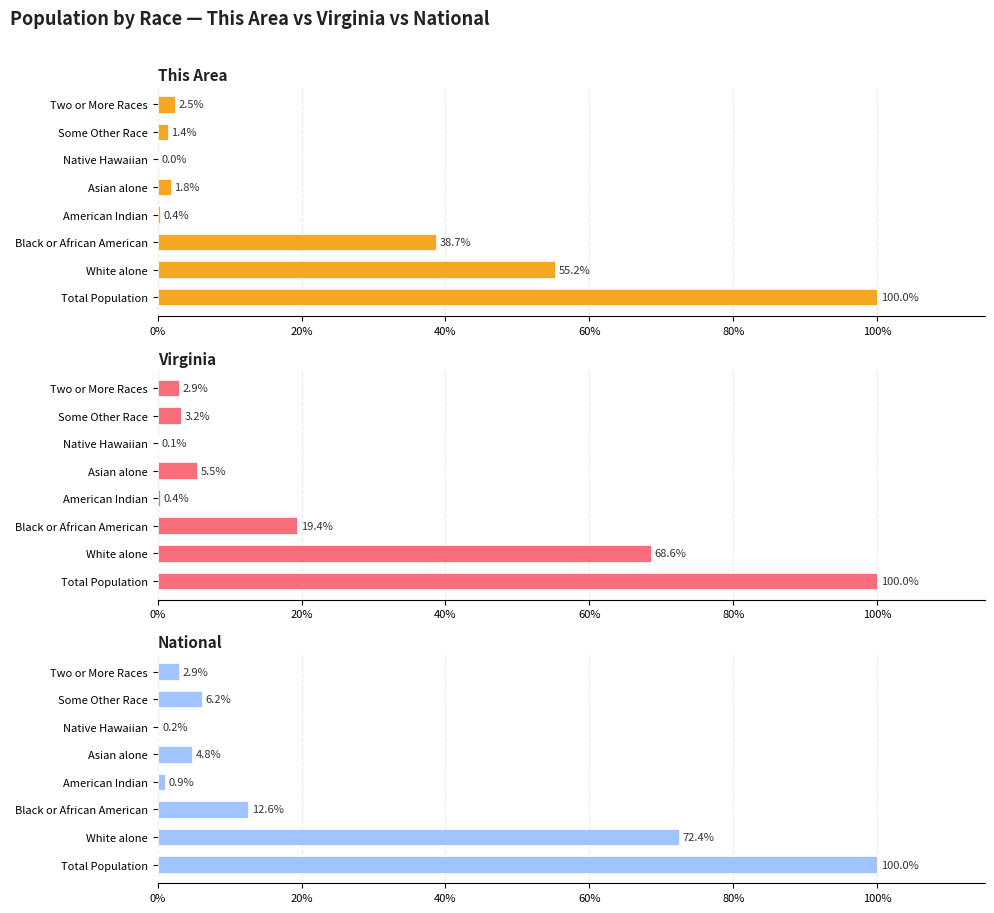

How many distinct data groups are displayed?

3